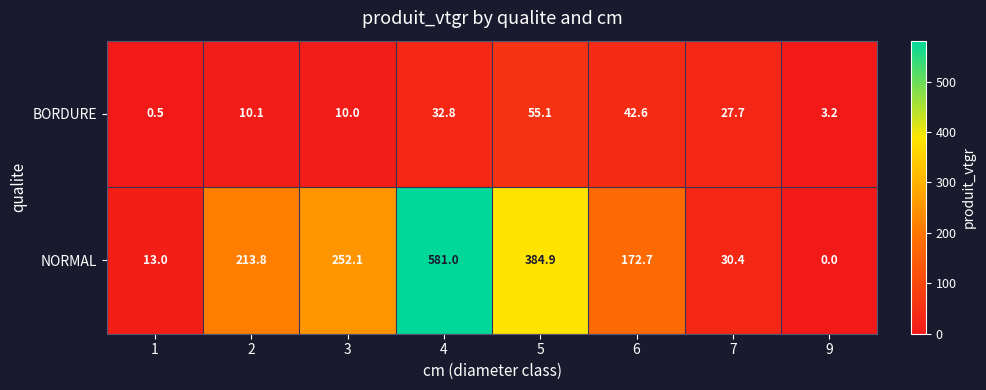

Reading right to left, what are all the values shown in this chart?

BORDURE: 9=3.2	7=27.7	6=42.6	5=55.1	4=32.8	3=10.0	2=10.1	1=0.5
NORMAL: 9=0.0	7=30.4	6=172.7	5=384.9	4=581.0	3=252.1	2=213.8	1=13.0